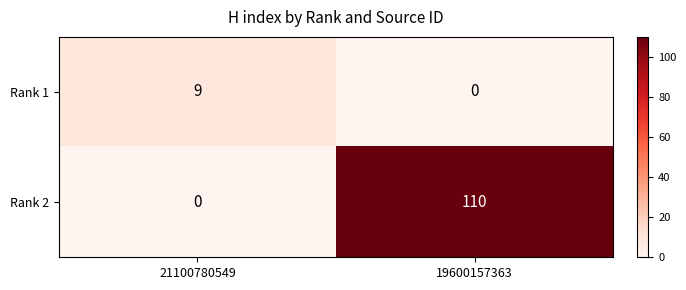

Count the number of categories in the chart.

2